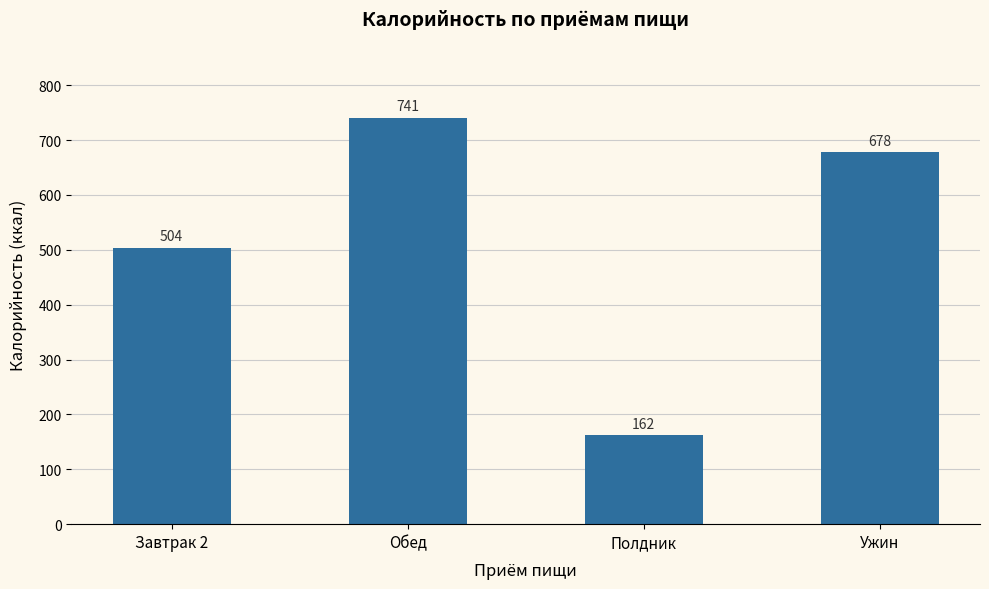

Which has a higher value, Ужин or Полдник?

Ужин